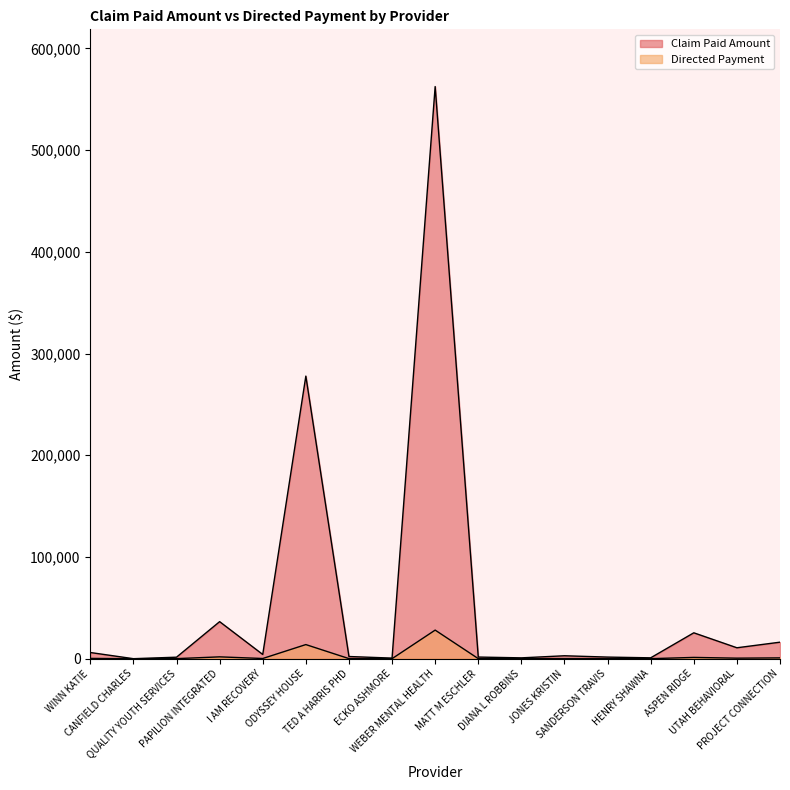

What is the label of the 13th point from the left?

SANDERSON TRAVIS